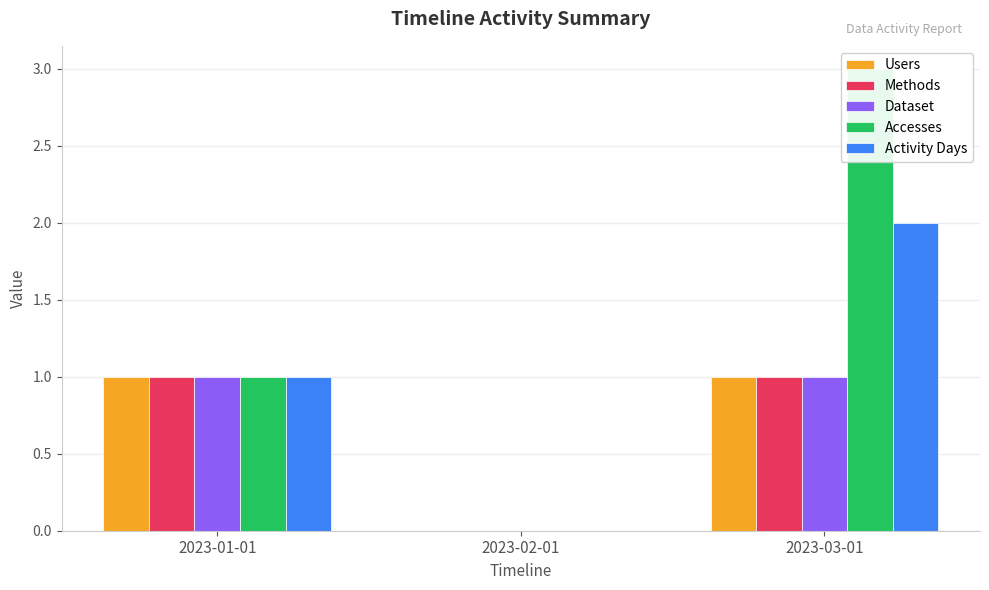

Which series has the widest spread of values?

Accesses